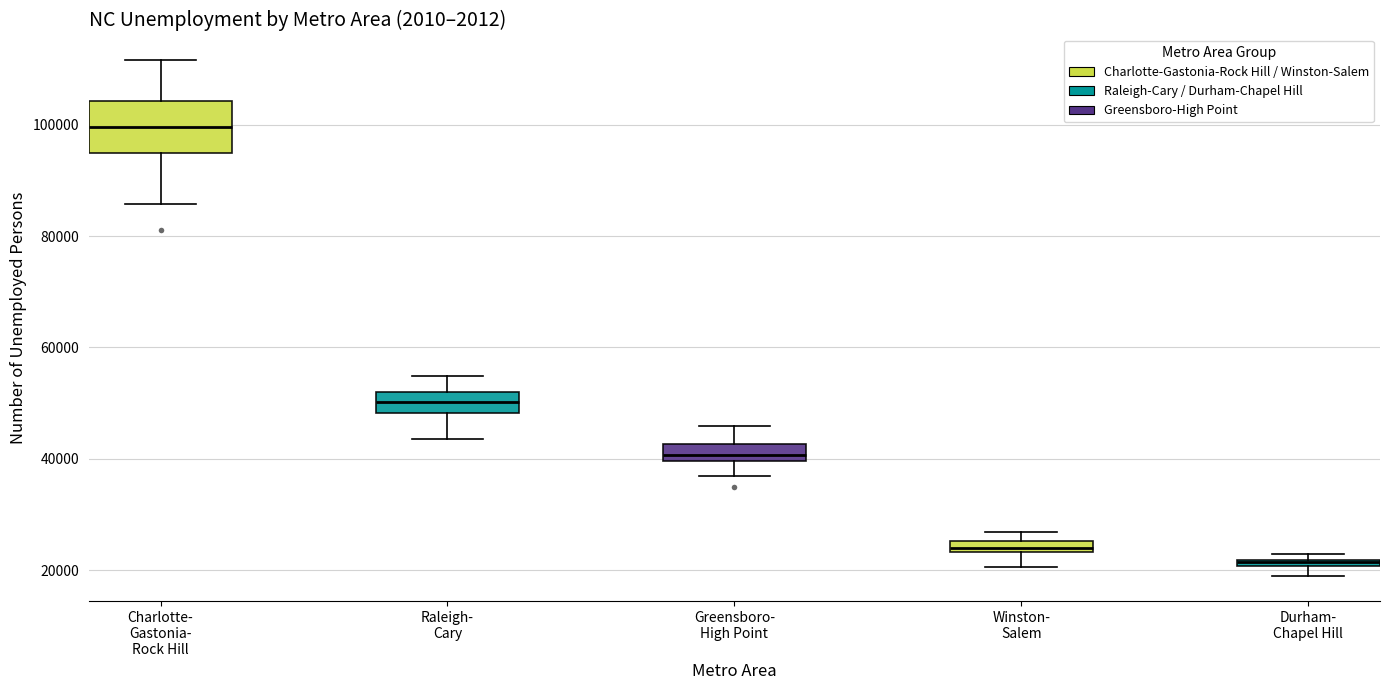

Which box is the tallest, from its lower edge to its upper edge?

Charlotte- Gastonia- Rock Hill